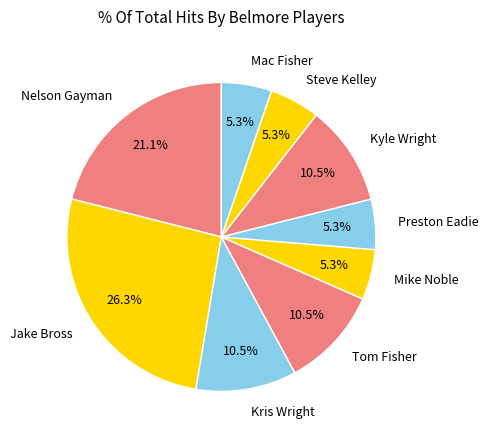

How much of the chart is everything except Tom Fisher?

89.5%